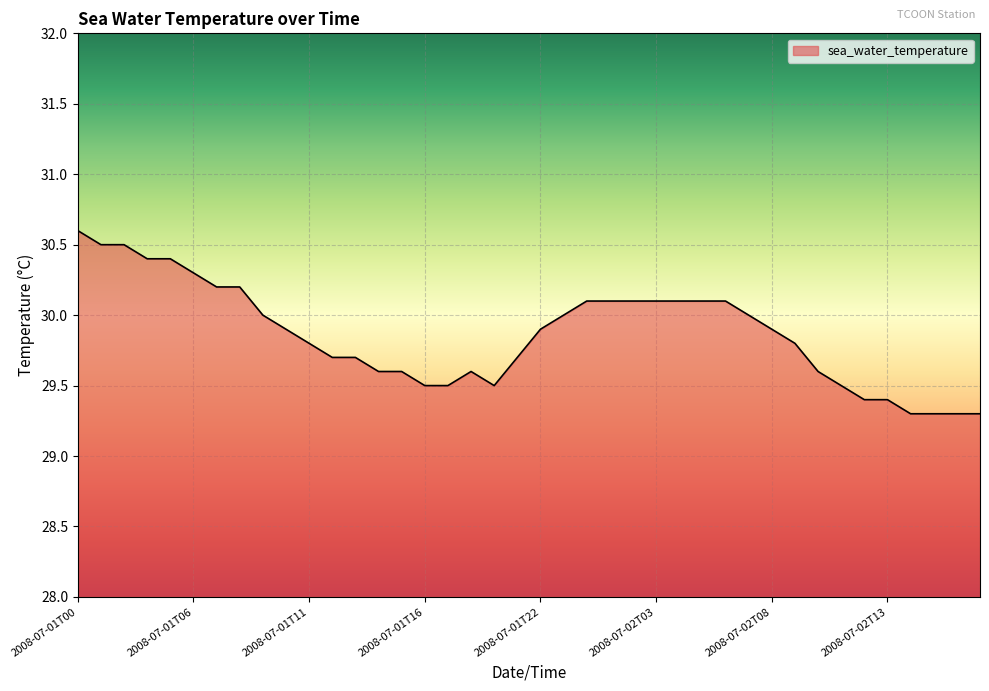

What is the difference between the maximum and minimum values?

1.3